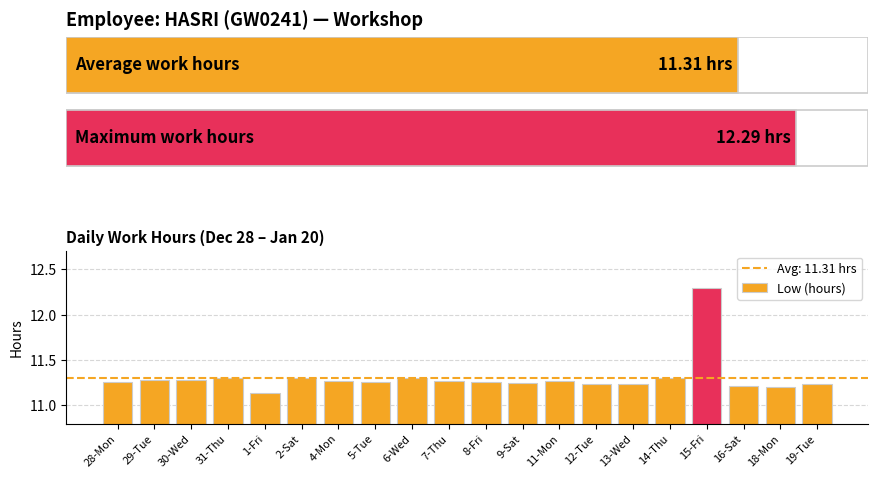

True or false: the data shows 11.2 at 12-Tue.

True